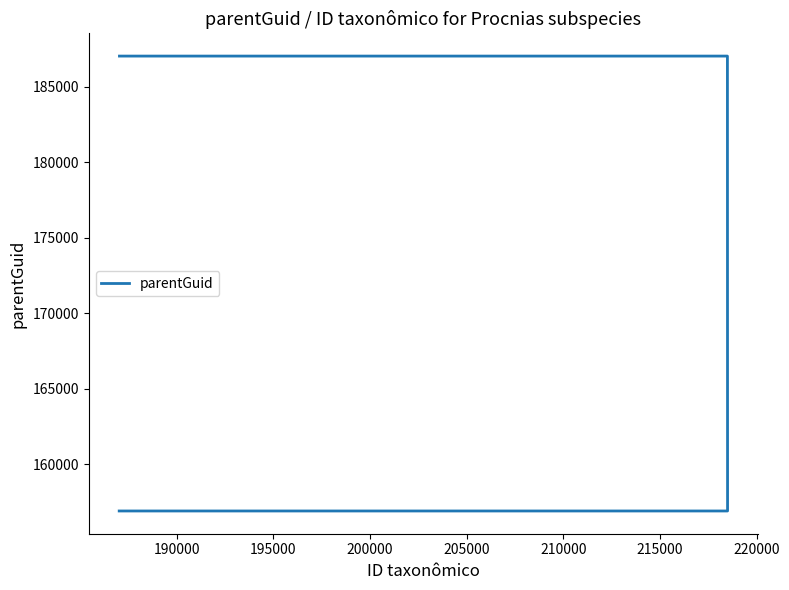

How many values are below 187038?

2